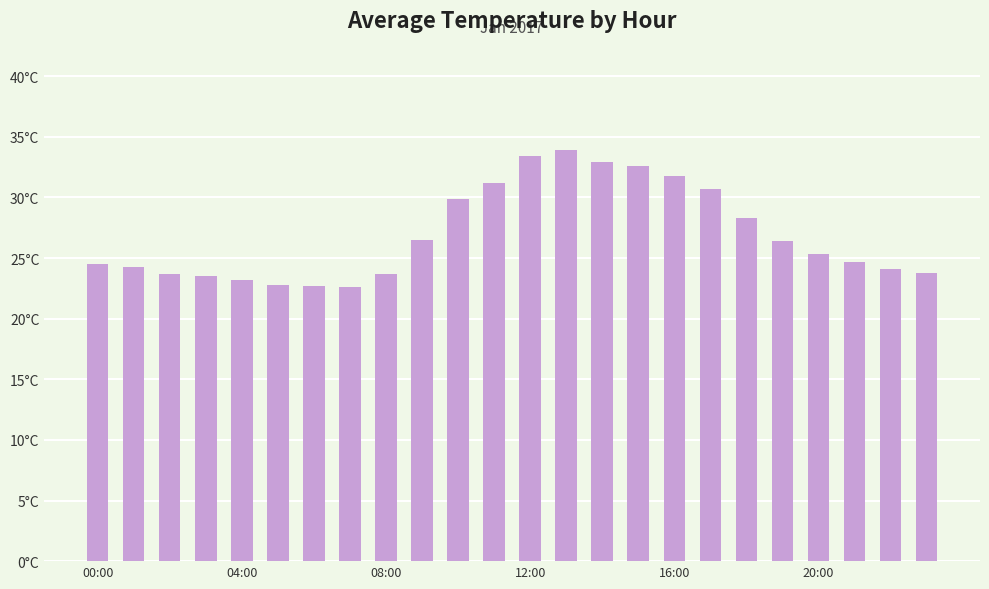

What is the value of the 9th bar from the left?

23.7